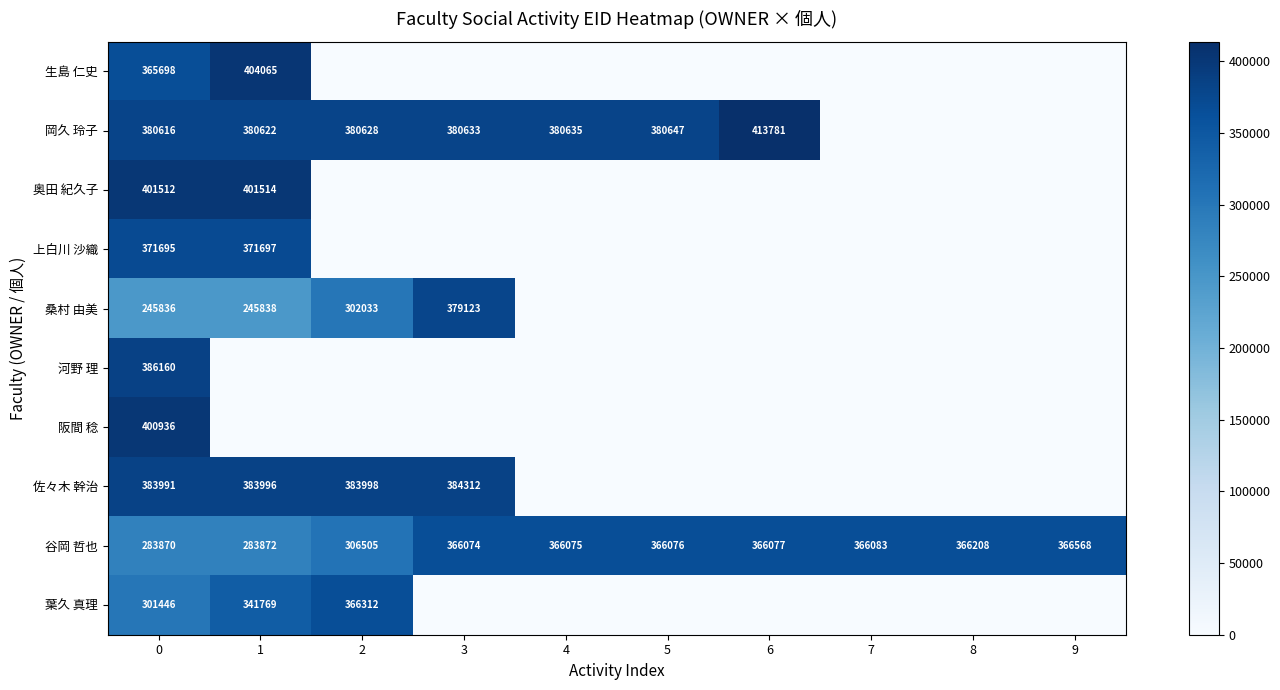

What is the approximate value of 谷岡 哲也 at 3, to the nearest 10?

366070